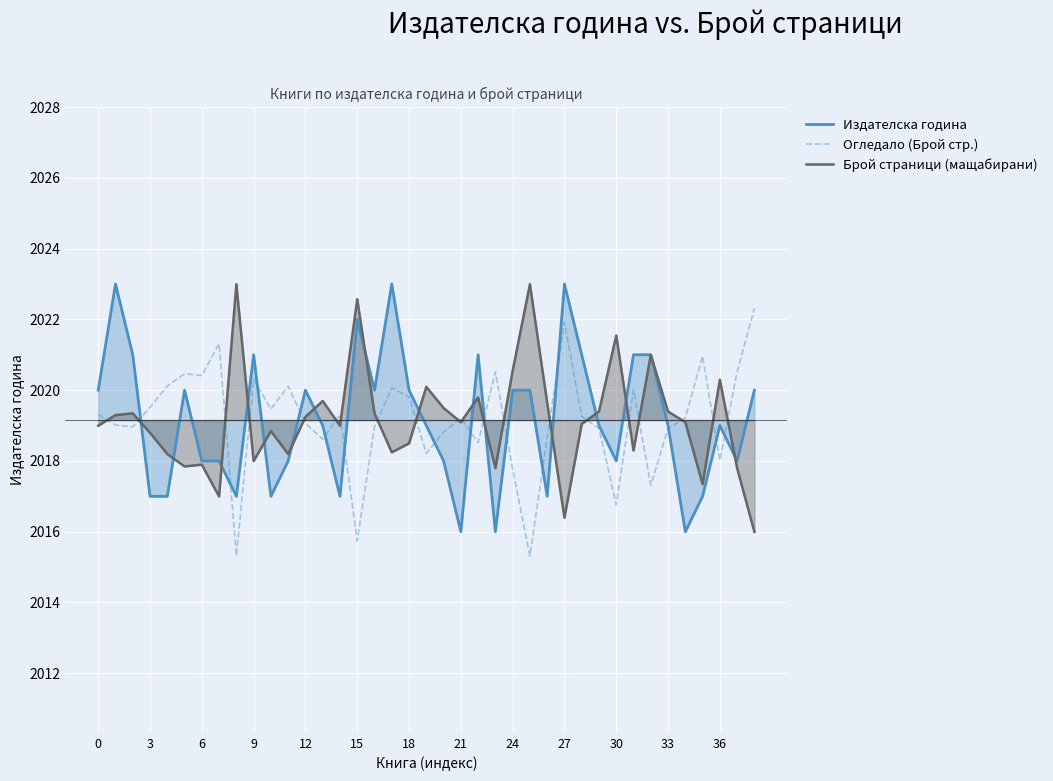

How many lines are shown in the chart?

3